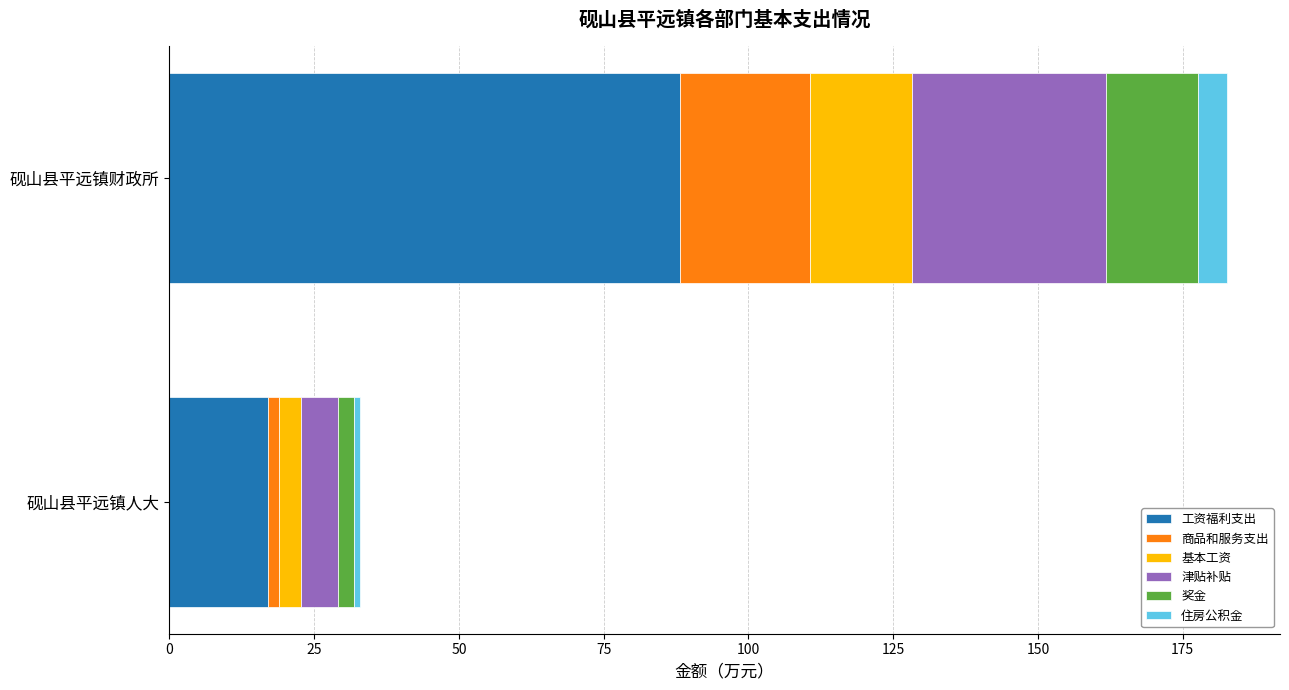

Where is 工资福利支出 nearest to the value 52?

砚山县平远镇人大